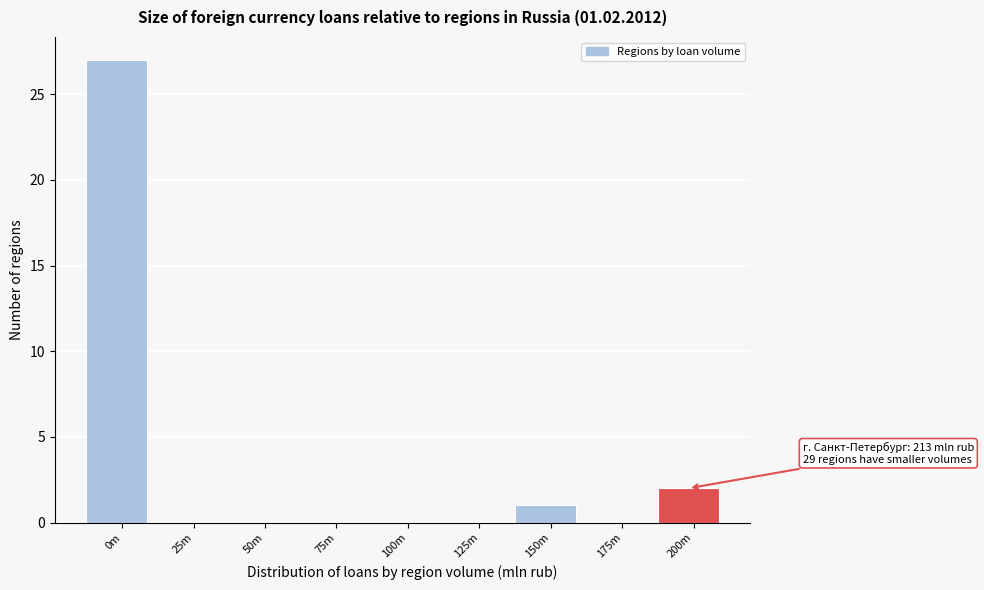

Reading left to right, list all the values displayed in this chart.

0m=27	25m=0	50m=0	75m=0	100m=0	125m=0	150m=1	175m=0	200m=2